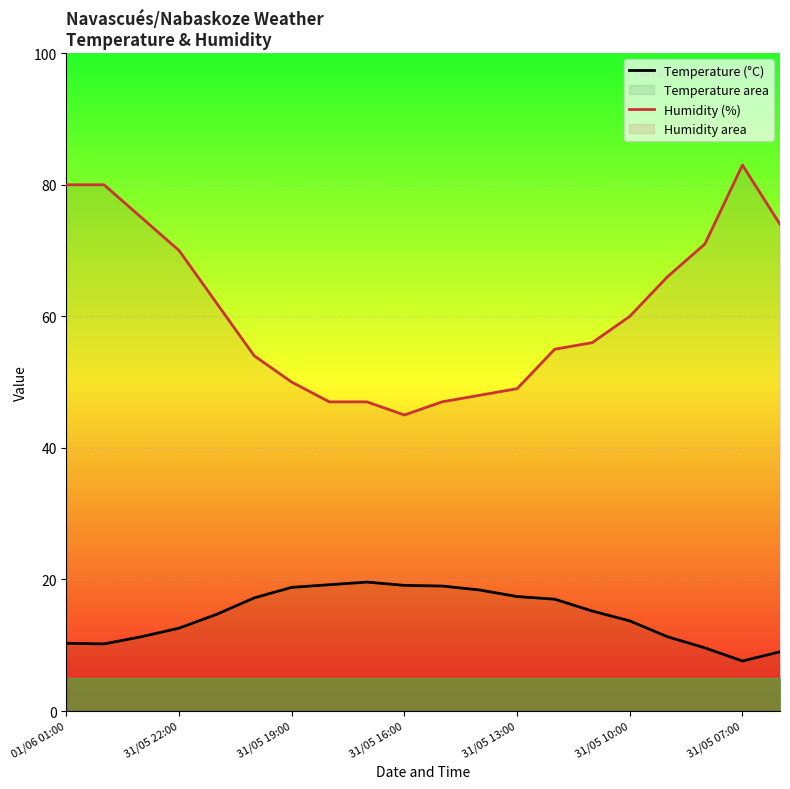

How many lines are shown in the chart?

2